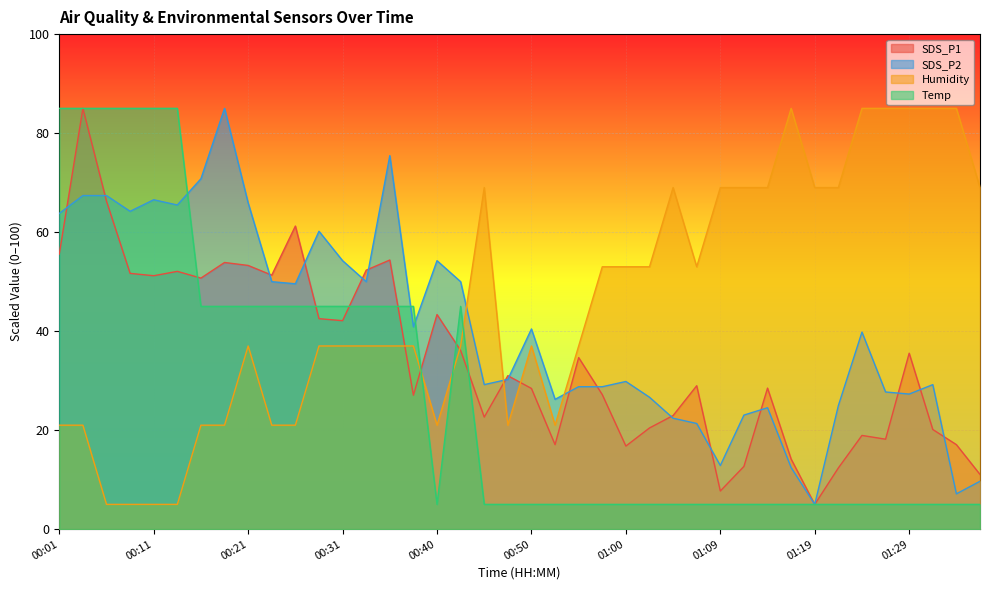

Reading left to right, transcribe all the data shown in this chart.

SDS_P1: 00:01=55.6	00:04=85.0	00:06=66.2	00:09=51.7	00:11=51.2	00:14=52.1	00:16=50.7	00:18=53.9	00:21=53.3	00:23=51.3	00:26=61.2	00:28=42.5	00:31=42.1	00:33=52.3	00:35=54.4	00:38=27.1	00:40=43.4	00:43=36.1	00:45=22.6	00:48=31.0	00:50=28.4	00:52=17.1	00:55=34.7	00:57=27.2	01:00=16.8	01:02=20.4	01:05=22.9	01:07=29.0	01:09=7.7	01:12=12.7	01:14=28.5	01:17=14.2	01:19=5.0	01:22=12.4	01:24=18.9	01:26=18.2	01:29=35.5	01:31=20.1	01:34=17.1	01:36=11.0
SDS_P2: 00:01=63.8	00:04=67.4	00:06=67.4	00:09=64.2	00:11=66.5	00:14=65.5	00:16=70.8	00:18=85.0	00:21=65.9	00:23=50.0	00:26=49.6	00:28=60.2	00:31=54.2	00:33=50.0	00:35=75.5	00:38=40.9	00:40=54.2	00:43=50.0	00:45=29.2	00:48=30.3	00:50=40.4	00:52=26.2	00:55=28.8	00:57=28.8	01:00=29.8	01:02=26.6	01:05=22.4	01:07=21.3	01:09=12.9	01:12=23.0	01:14=24.5	01:17=12.4	01:19=5.0	01:22=24.9	01:24=39.8	01:26=27.7	01:29=27.3	01:31=29.2	01:34=7.1	01:36=9.7
Humidity: 00:01=21.0	00:04=21.0	00:06=5.0	00:09=5.0	00:11=5.0	00:14=5.0	00:16=21.0	00:18=21.0	00:21=37.0	00:23=21.0	00:26=21.0	00:28=37.0	00:31=37.0	00:33=37.0	00:35=37.0	00:38=37.0	00:40=21.0	00:43=37.0	00:45=69.0	00:48=21.0	00:50=37.0	00:52=21.0	00:55=37.0	00:57=53.0	01:00=53.0	01:02=53.0	01:05=69.0	01:07=53.0	01:09=69.0	01:12=69.0	01:14=69.0	01:17=85.0	01:19=69.0	01:22=69.0	01:24=85.0	01:26=85.0	01:29=85.0	01:31=85.0	01:34=85.0	01:36=69.0
Temp: 00:01=85.0	00:04=85.0	00:06=85.0	00:09=85.0	00:11=85.0	00:14=85.0	00:16=45.0	00:18=45.0	00:21=45.0	00:23=45.0	00:26=45.0	00:28=45.0	00:31=45.0	00:33=45.0	00:35=45.0	00:38=45.0	00:40=5.0	00:43=45.0	00:45=5.0	00:48=5.0	00:50=5.0	00:52=5.0	00:55=5.0	00:57=5.0	01:00=5.0	01:02=5.0	01:05=5.0	01:07=5.0	01:09=5.0	01:12=5.0	01:14=5.0	01:17=5.0	01:19=5.0	01:22=5.0	01:24=5.0	01:26=5.0	01:29=5.0	01:31=5.0	01:34=5.0	01:36=5.0